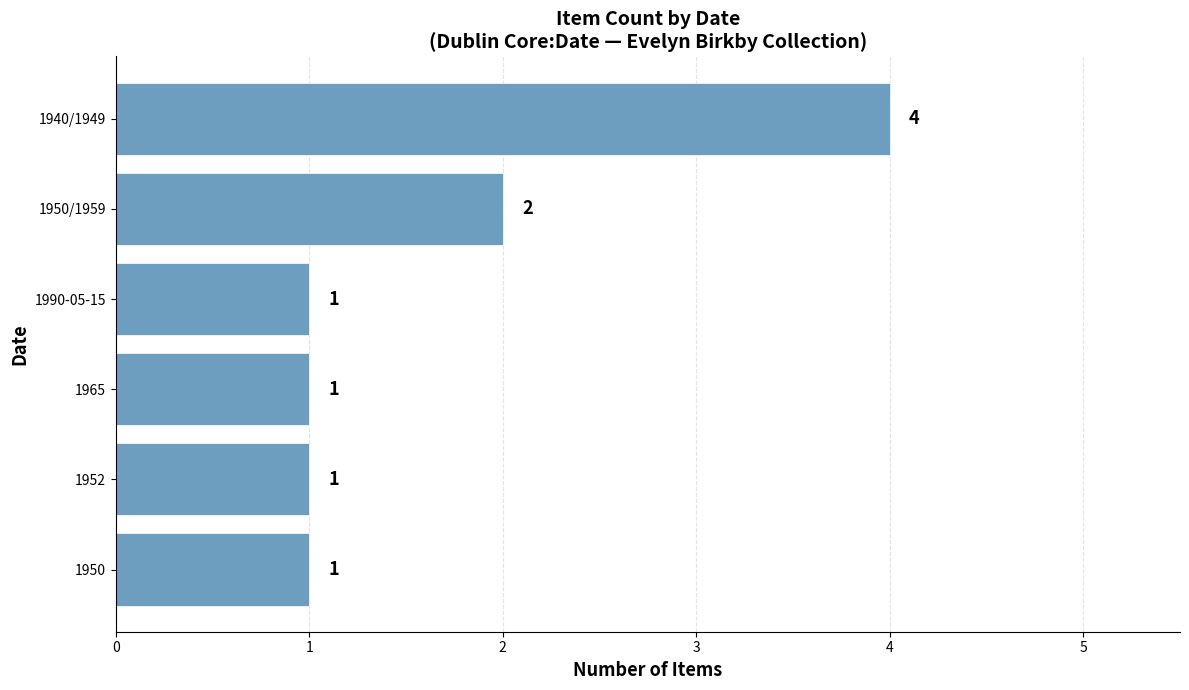

How many distinct data groups are displayed?

1